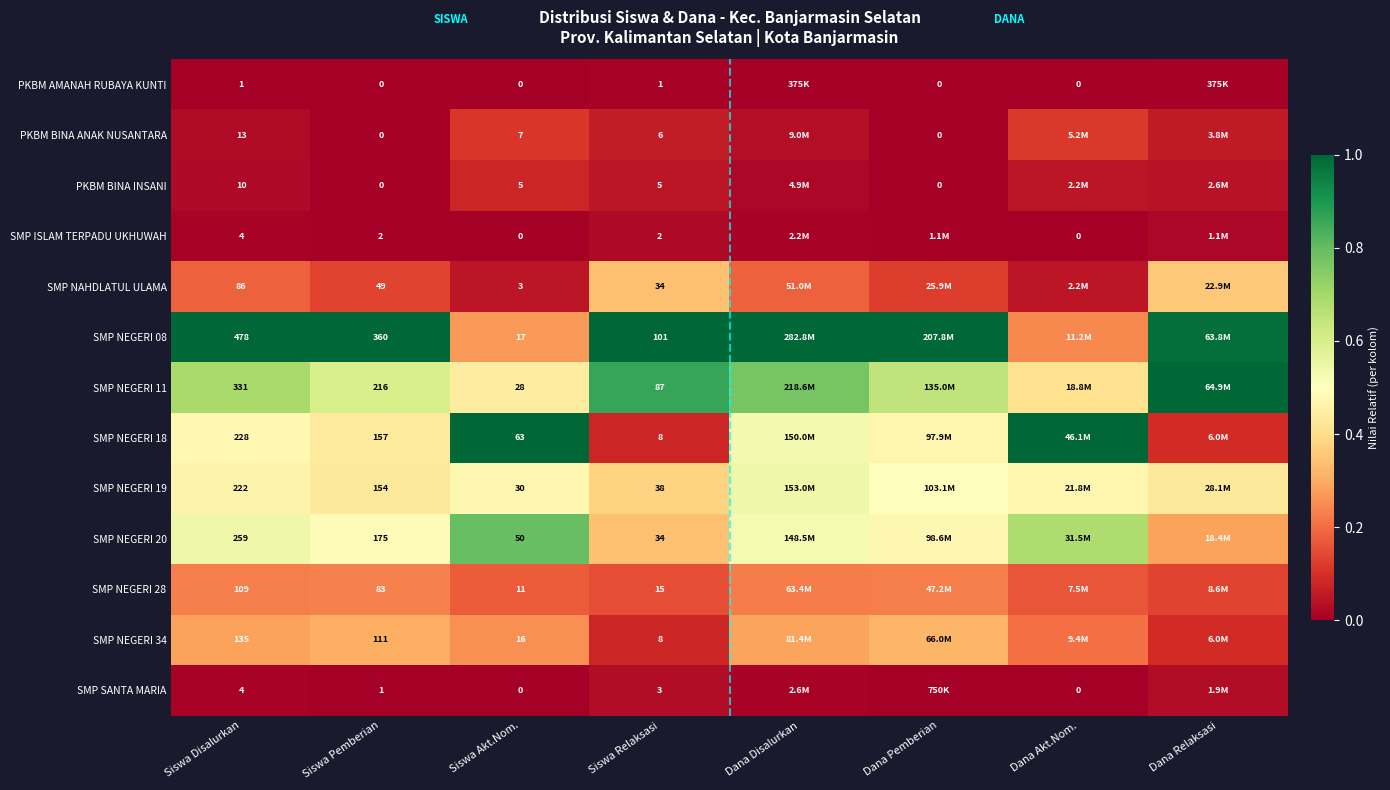

Is the value of SMP NEGERI 11 at Siswa Akt.Nom. greater than the value of PKBM BINA INSANI at Siswa Relaksasi?

Yes